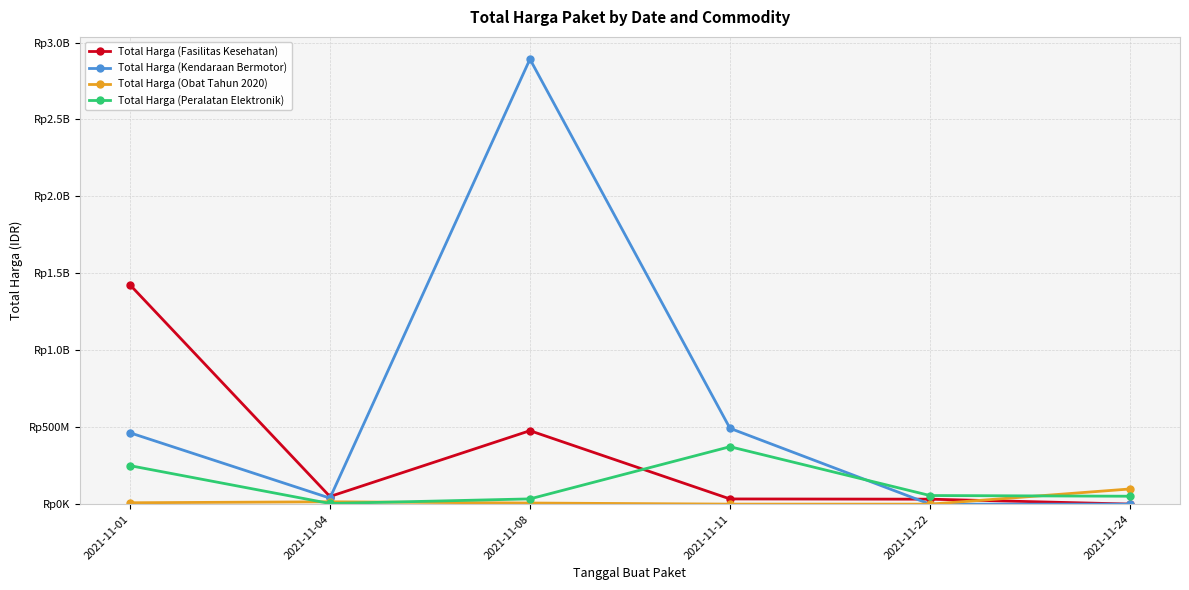

What is the average value of the Total Harga (Fasilitas Kesehatan) series?

336702836